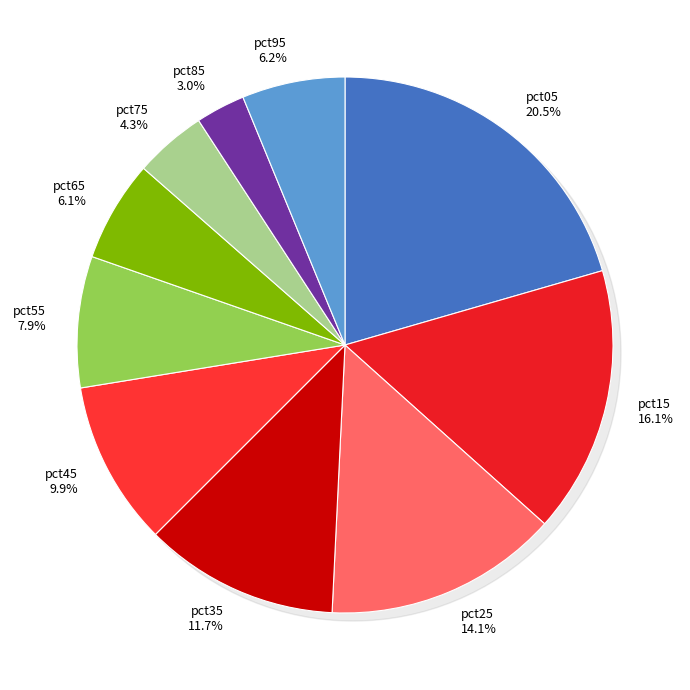

Which slice is the largest?

pct05